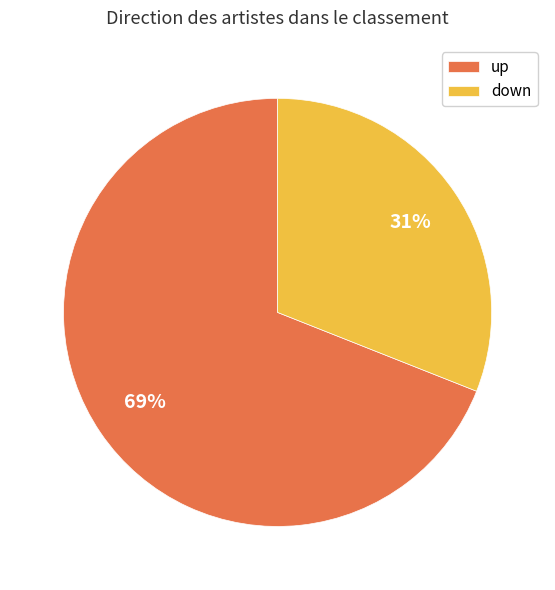

Which category has the biggest portion of the pie?

up